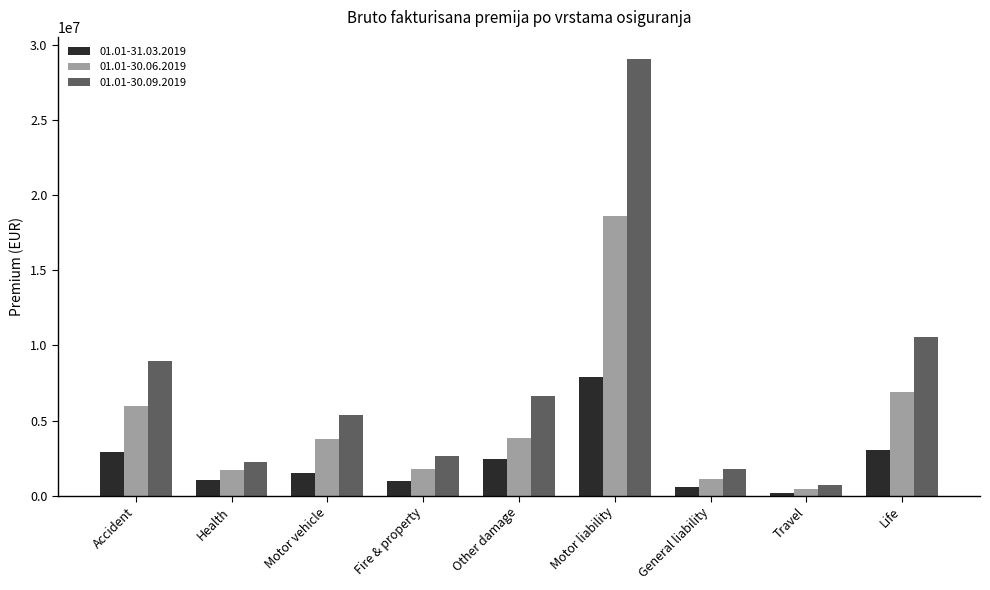

The 01.01-30.09.2019 series shows 8987174.7 at Accident. True or false?

True